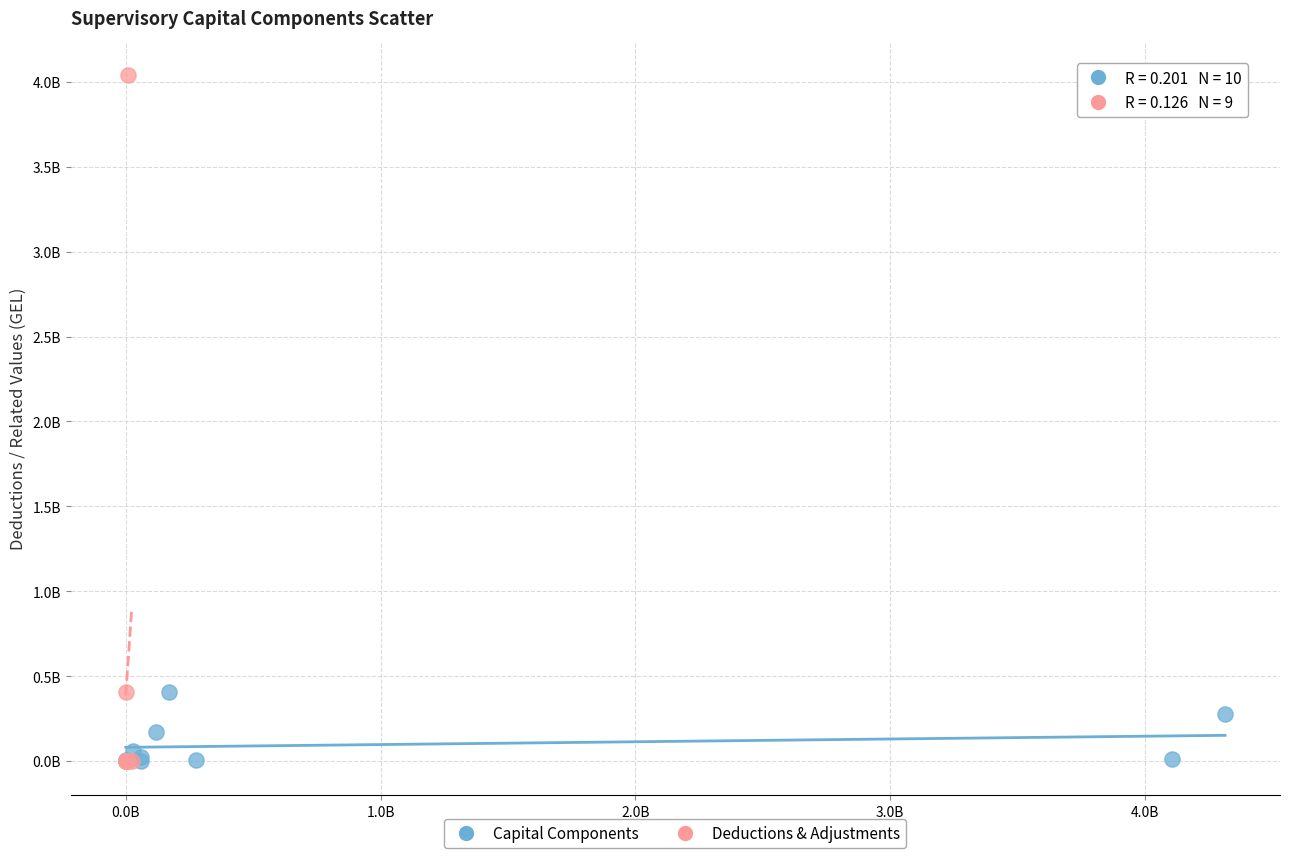

What are all the series names shown in the legend?

Capital Components, Deductions & Adjustments